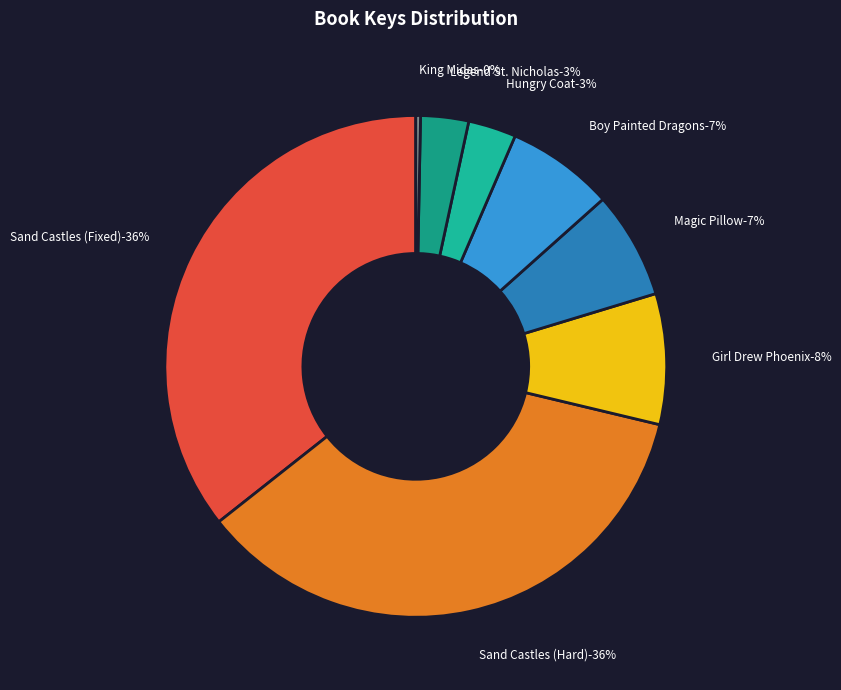

What percentage is NOT represented by Legend of Saint Nicholas?

96.9%